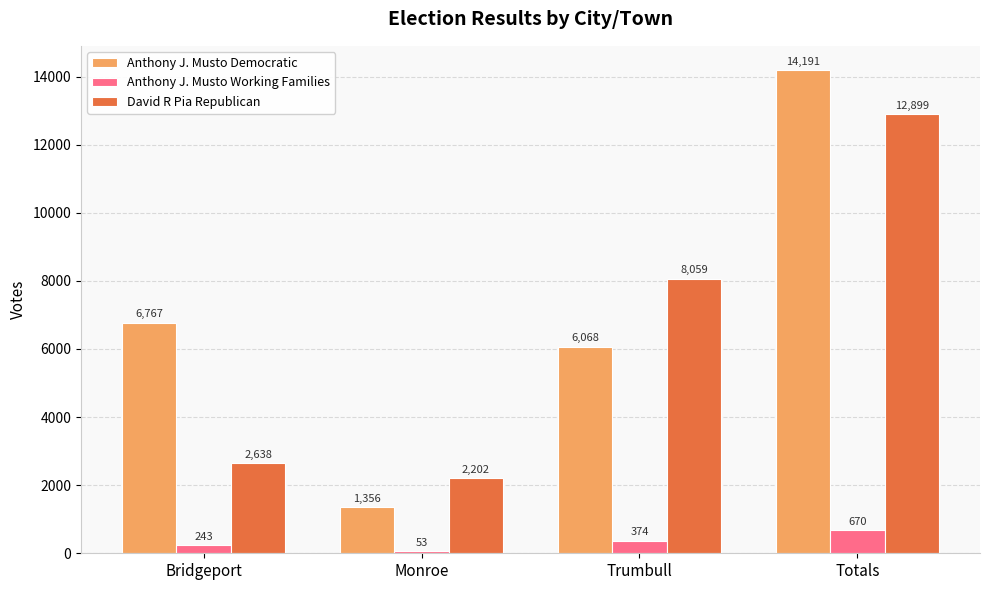

What is the label of the 4th bar from the right?

Bridgeport